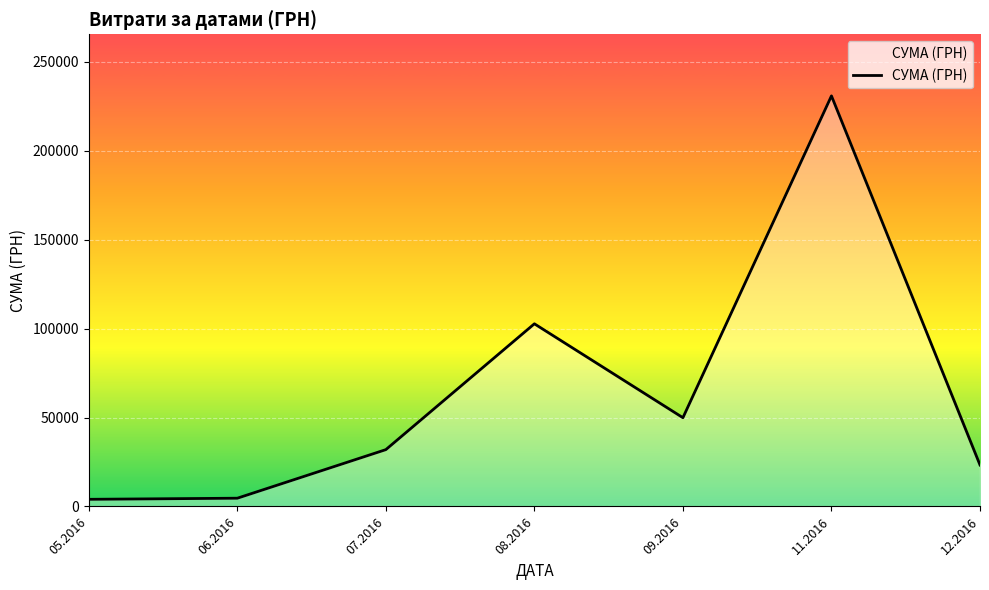

How many interior local peaks (higher than both neighbors) does the data have?

2